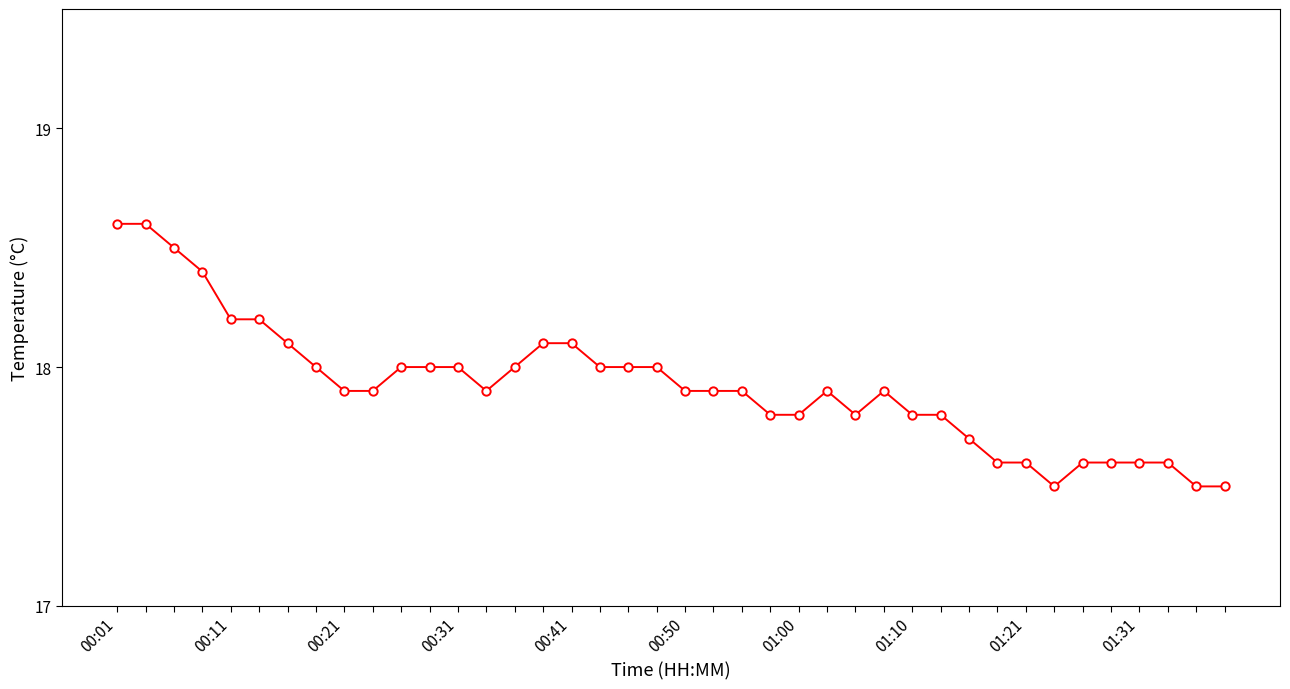

What is the greatest value displayed?

18.6